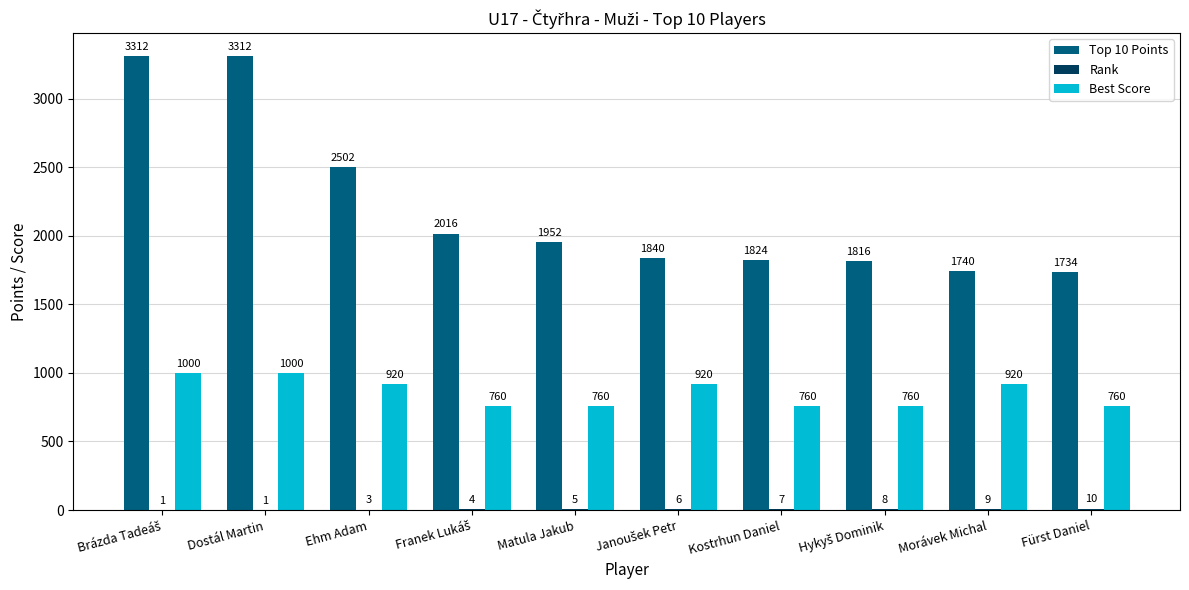

At which label is Top 10 Points closest to 2523?

Ehm Adam